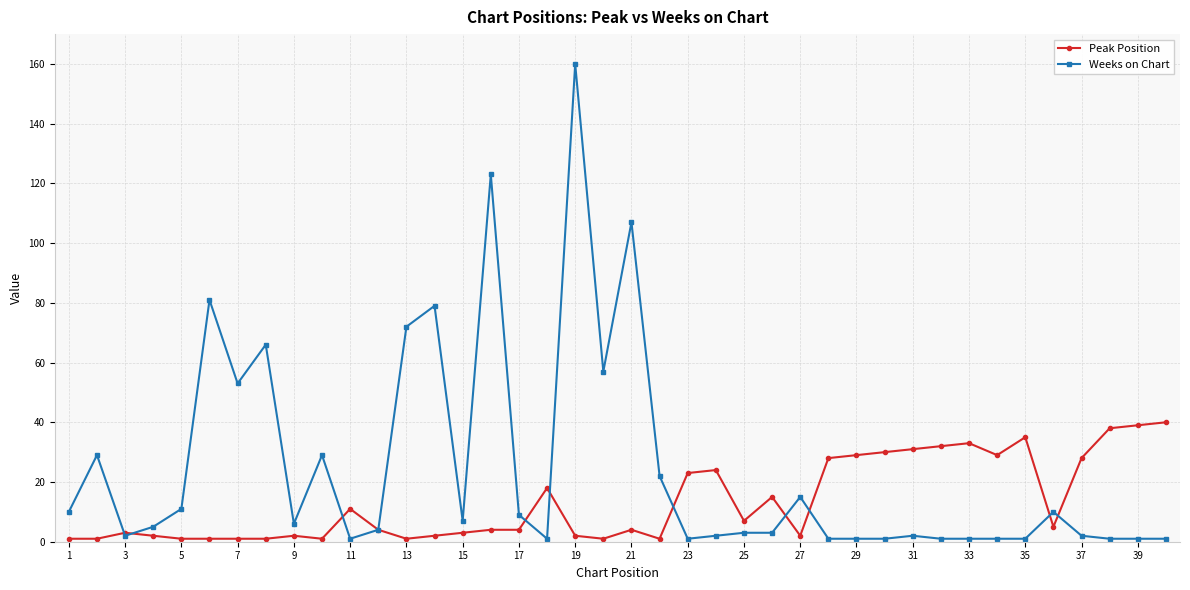

True or false: Weeks on Chart has more than 1 interior local peaks.

True